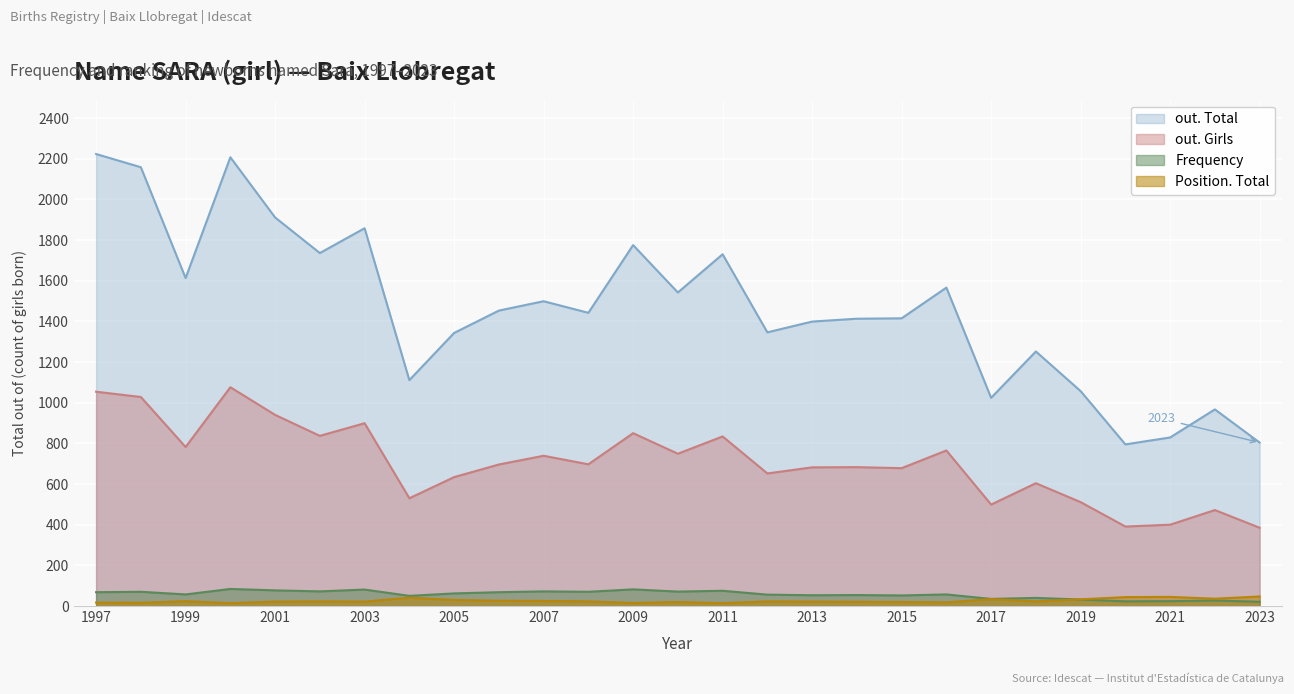

What is the total value across all series at 1999?

2476